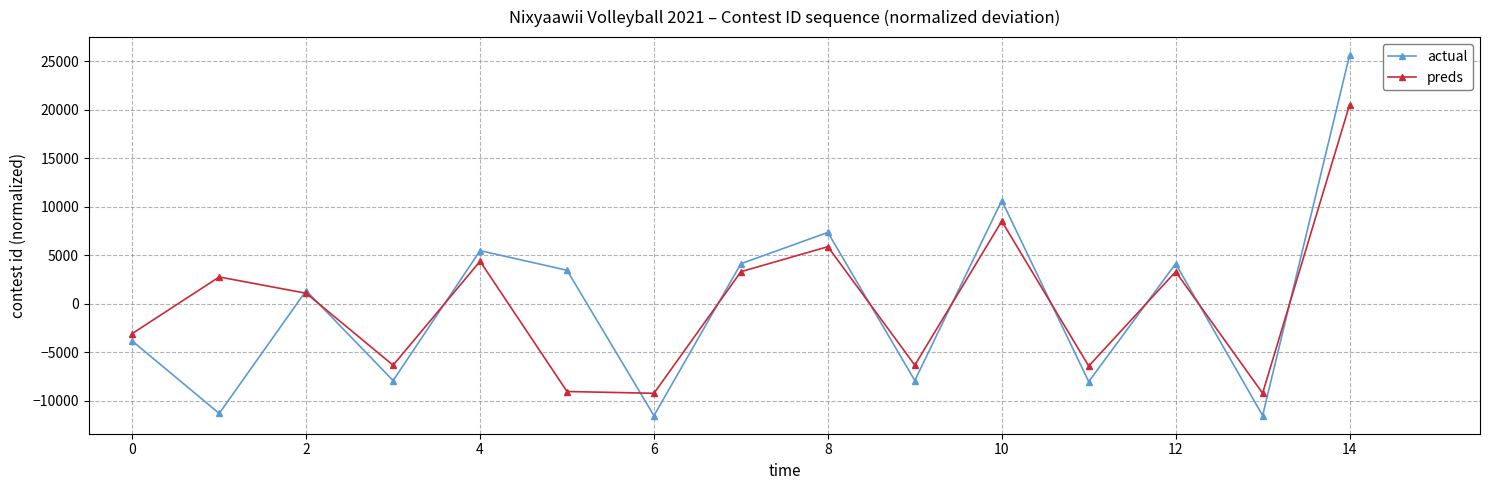

How many data points in actual are less than 1345?

7